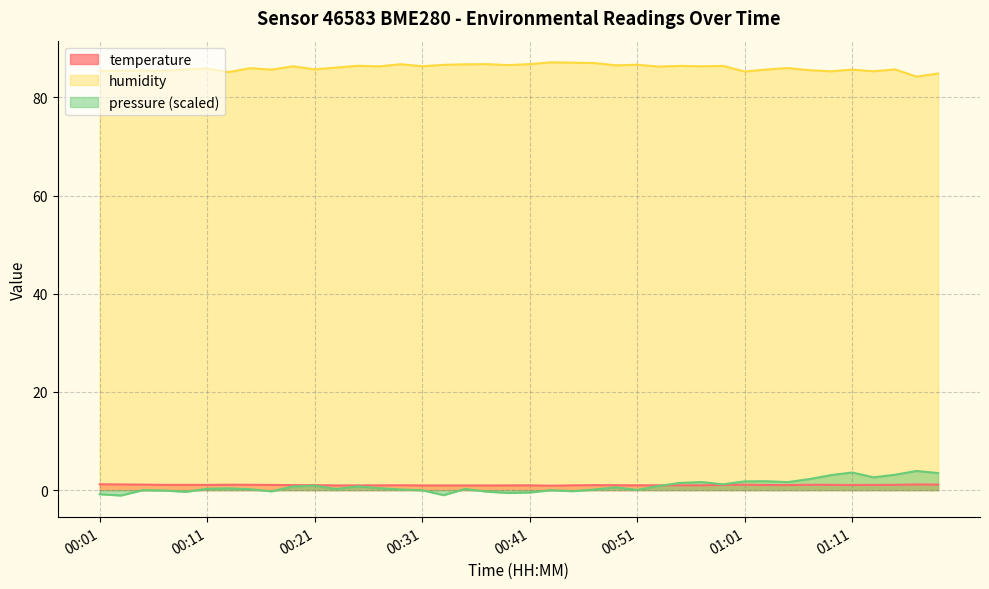

What is the value of the temperature point at the 12th from the left?

0.9